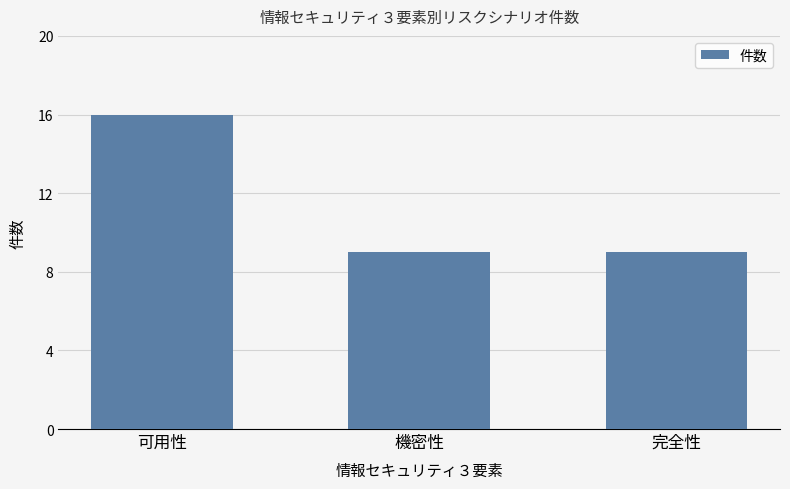

How many values are between 9 and 16?

3